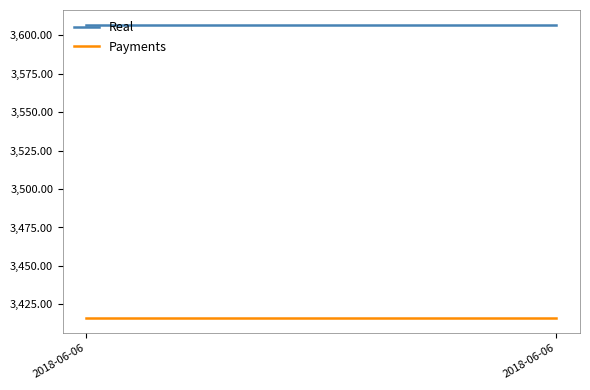

What is the sum of all Payments values?

6831.9